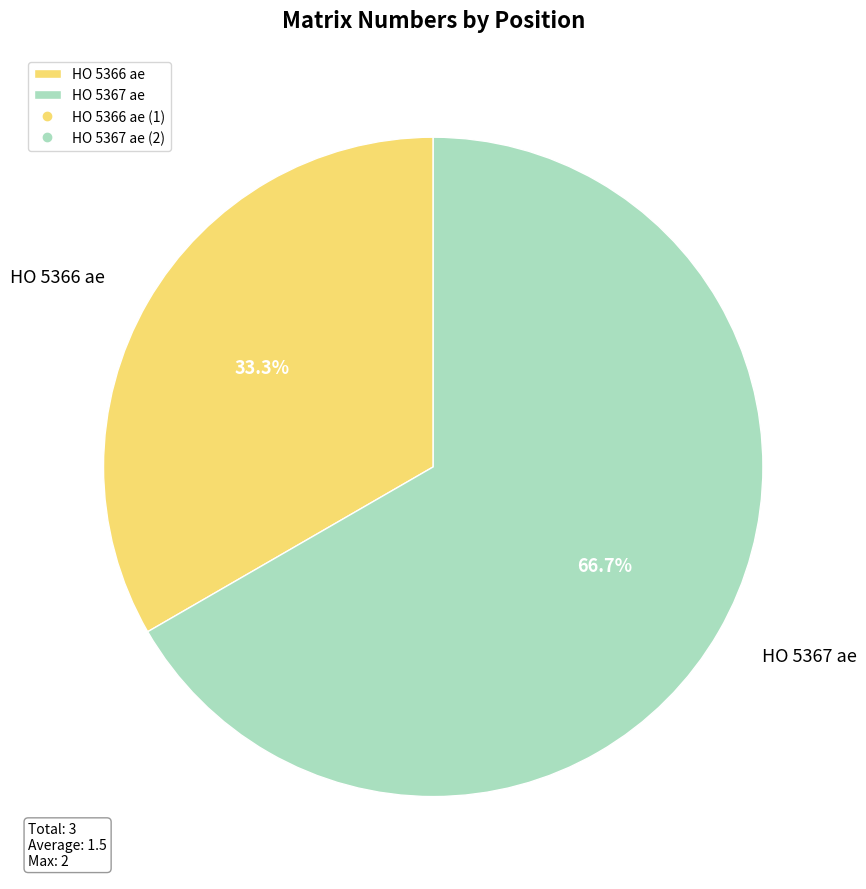

The HO 5366 ae slice represents 33% of the pie. True or false?

True